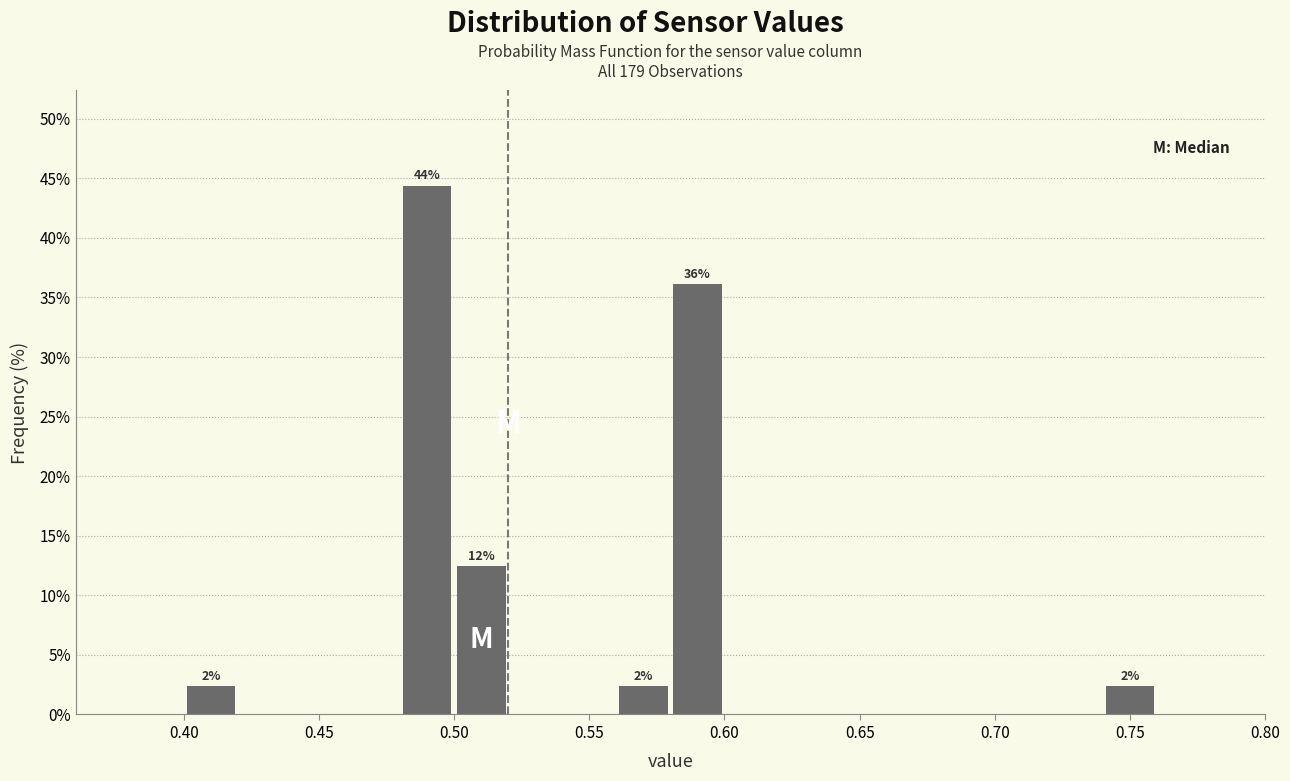

Over which range of the x-axis is the bar tallest?

0.48 to 0.50